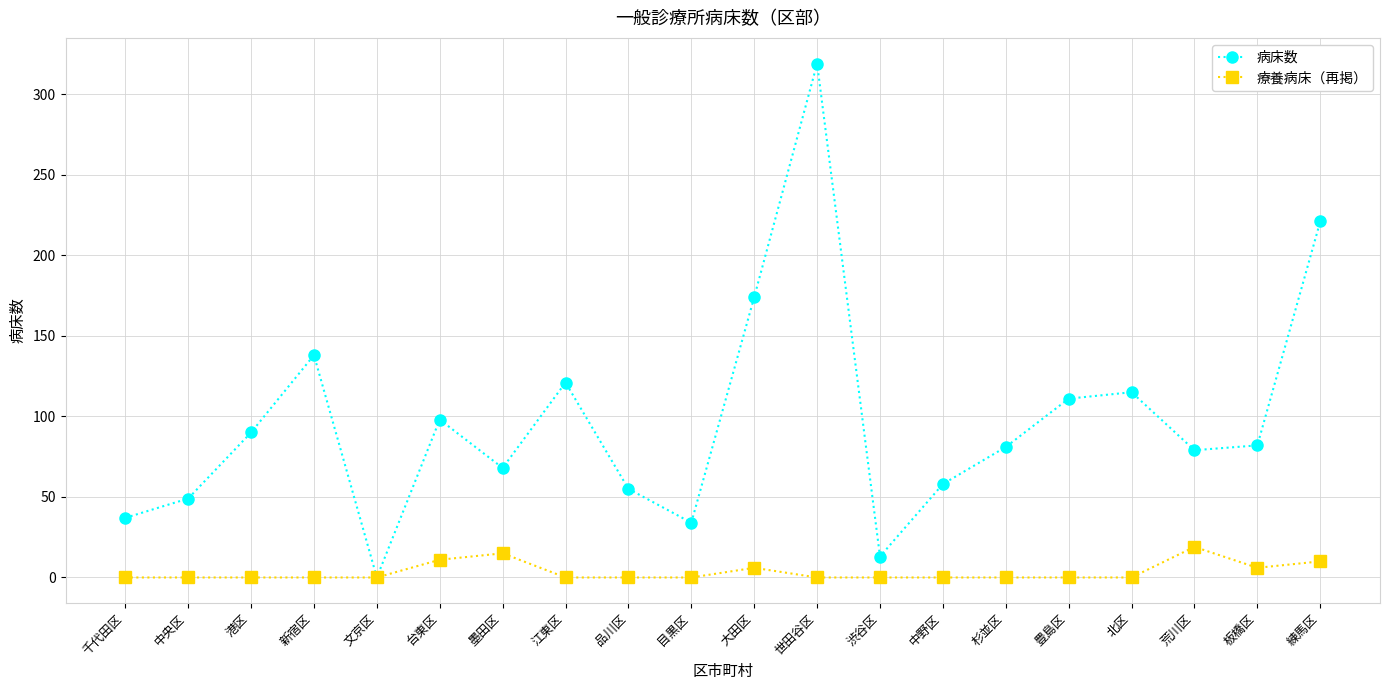

What position from the left is 江東区?

8